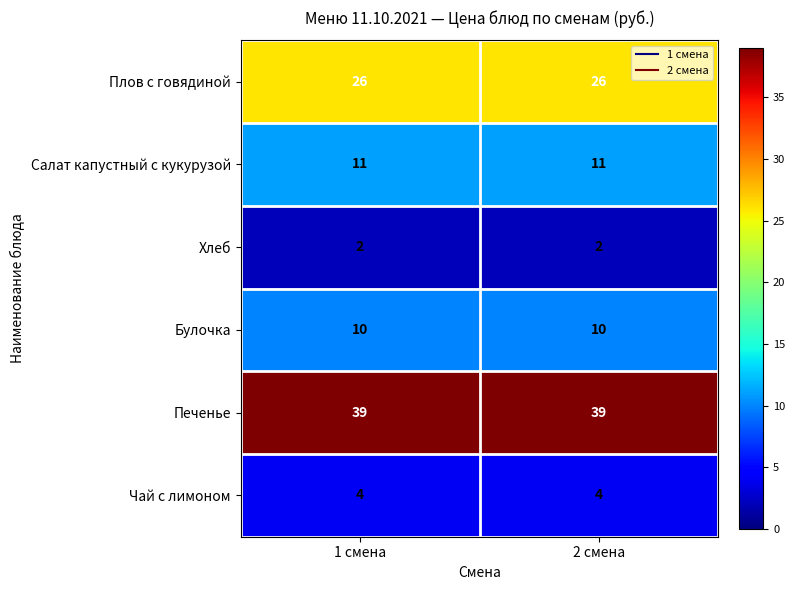

Which series has the largest total across all categories?

Печенье